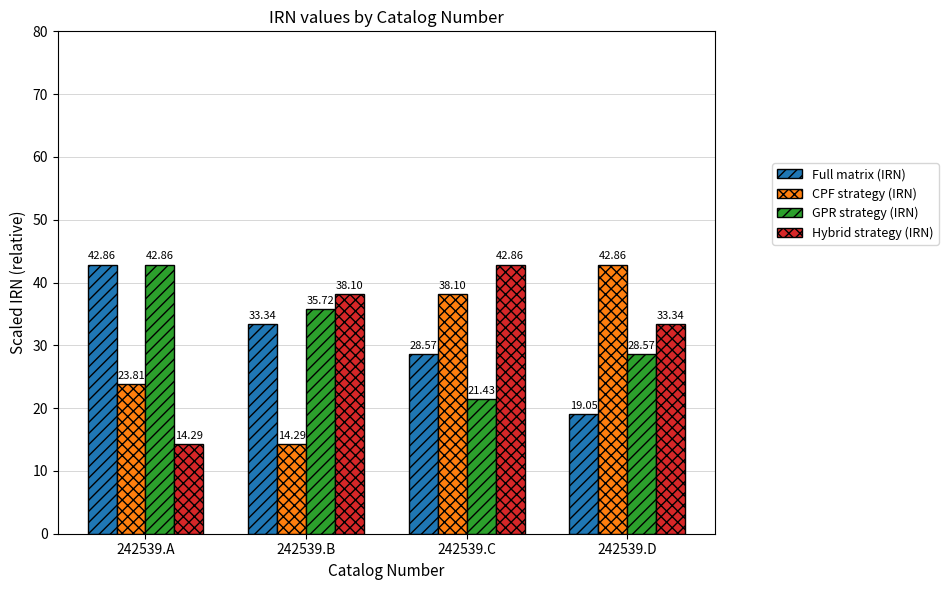

Reading right to left, what are all the values shown in this chart?

Full matrix (IRN): 242539.D=19.1	242539.C=28.6	242539.B=33.3	242539.A=42.9
CPF strategy (IRN): 242539.D=42.9	242539.C=38.1	242539.B=14.3	242539.A=23.8
GPR strategy (IRN): 242539.D=28.6	242539.C=21.4	242539.B=35.7	242539.A=42.9
Hybrid strategy (IRN): 242539.D=33.3	242539.C=42.9	242539.B=38.1	242539.A=14.3